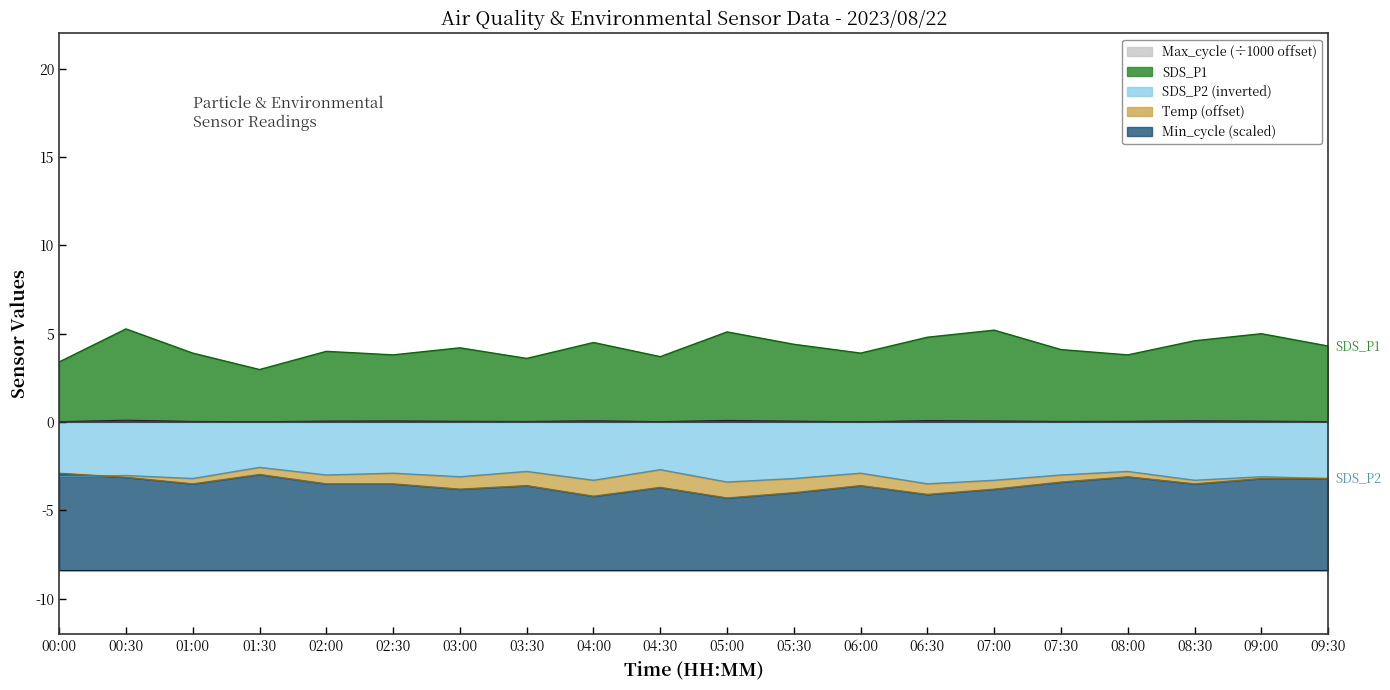

The value of Max_cycle at 02:30 is 0.1. True or false?

True